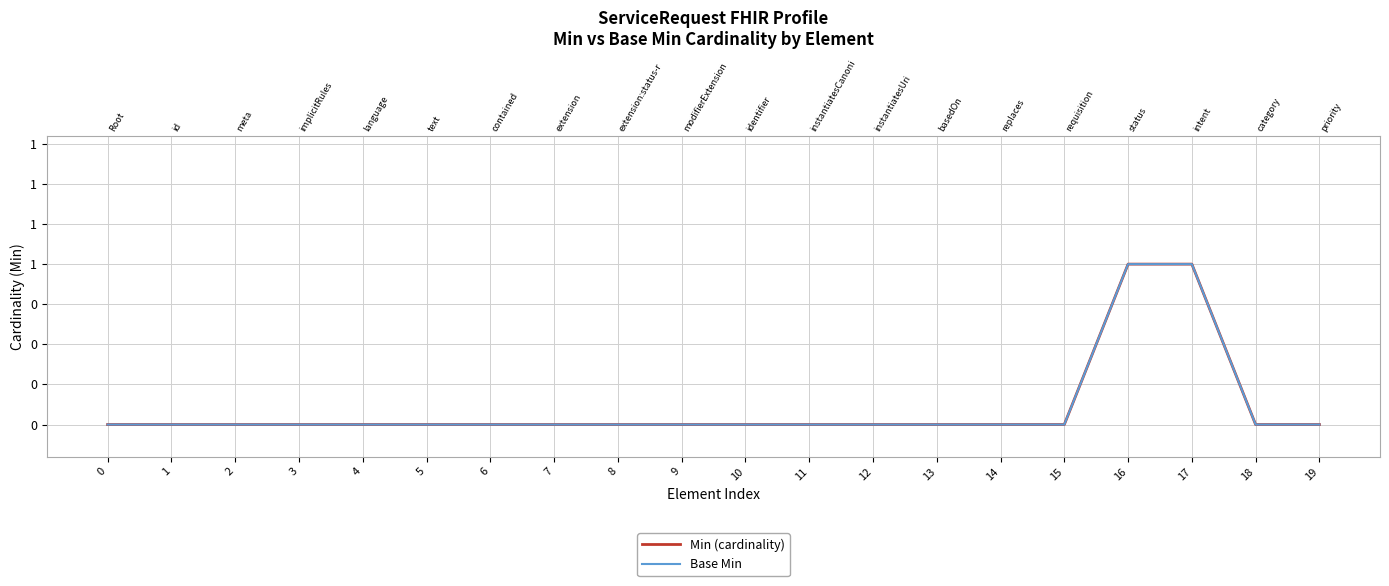

Which series has the largest range (max minus min)?

Min (cardinality)